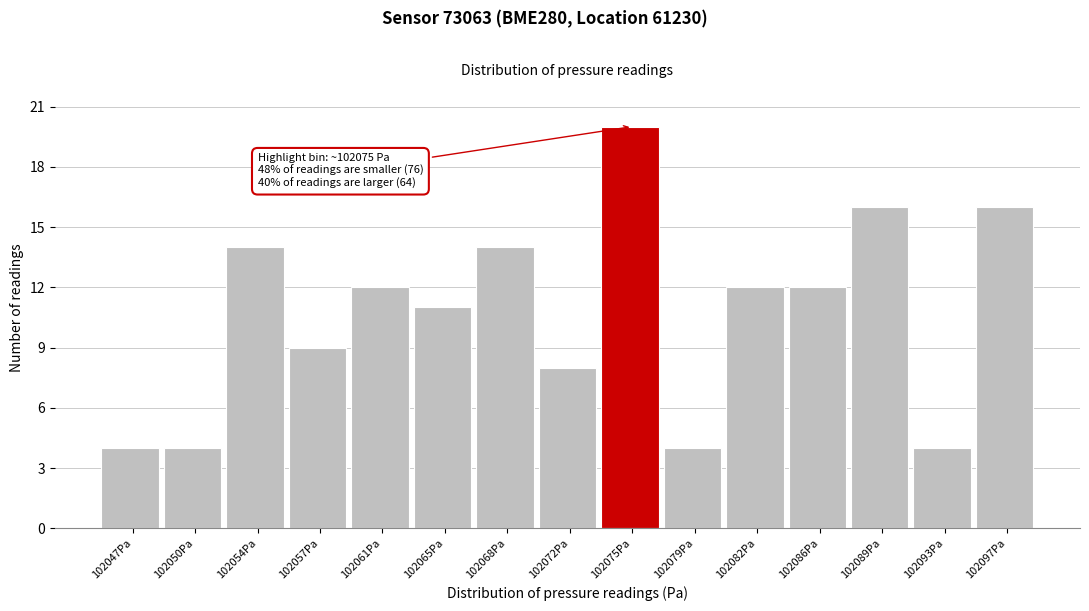

Over which range of the x-axis is the bar tallest?

102073.5 to 102077.0